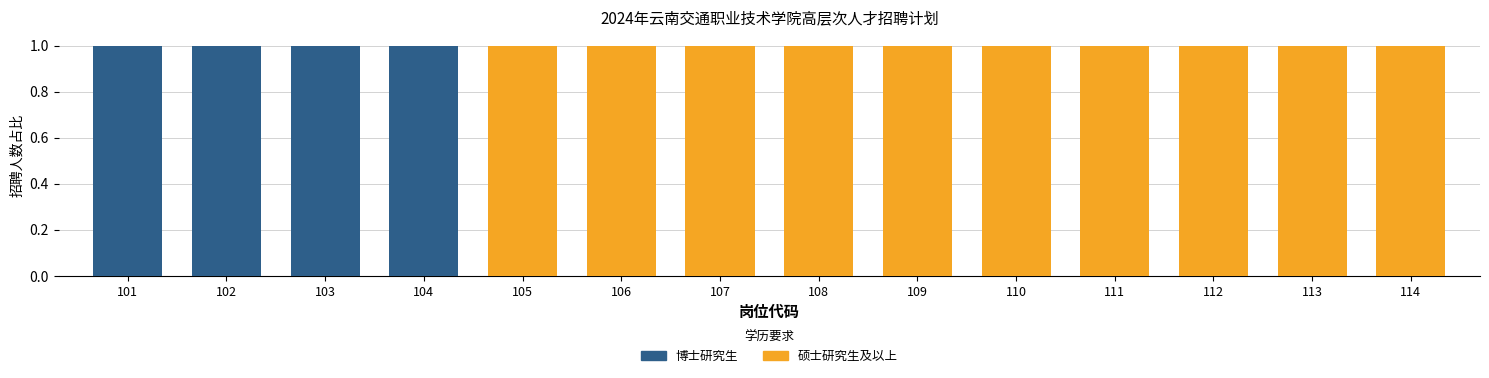

The value of 博士研究生 at 101 is 1. True or false?

True